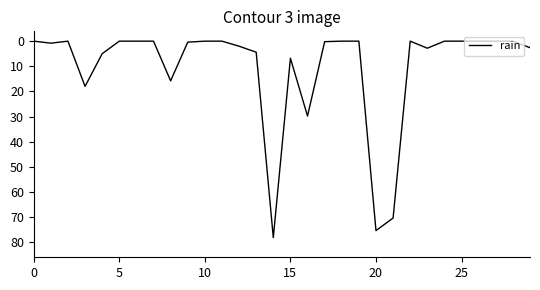

How many lines are shown in the chart?

1